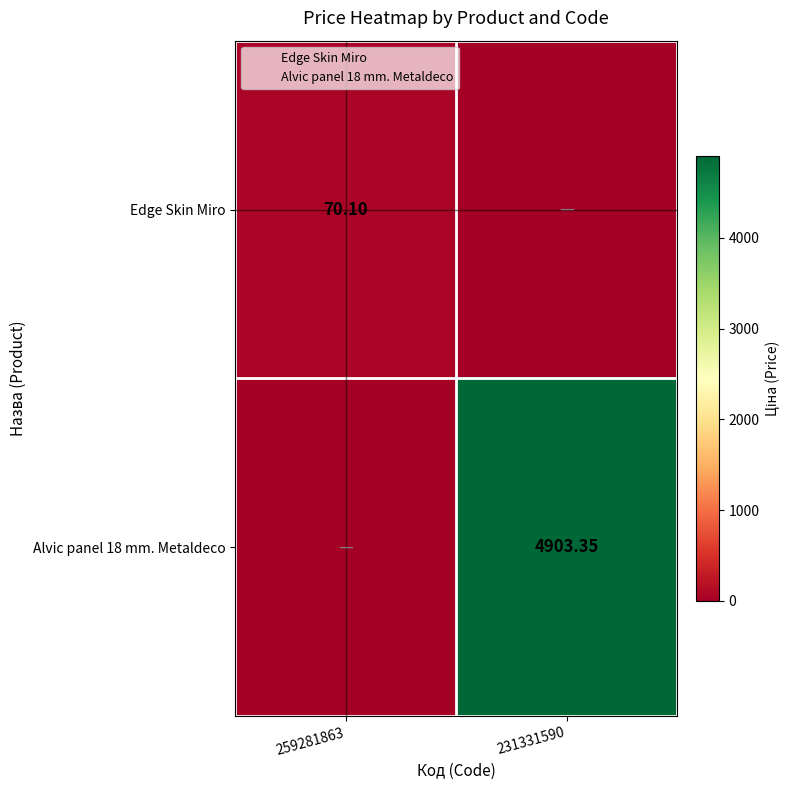

Which series has the largest range (max minus min)?

Alvic panel 18 mm. Metaldeco